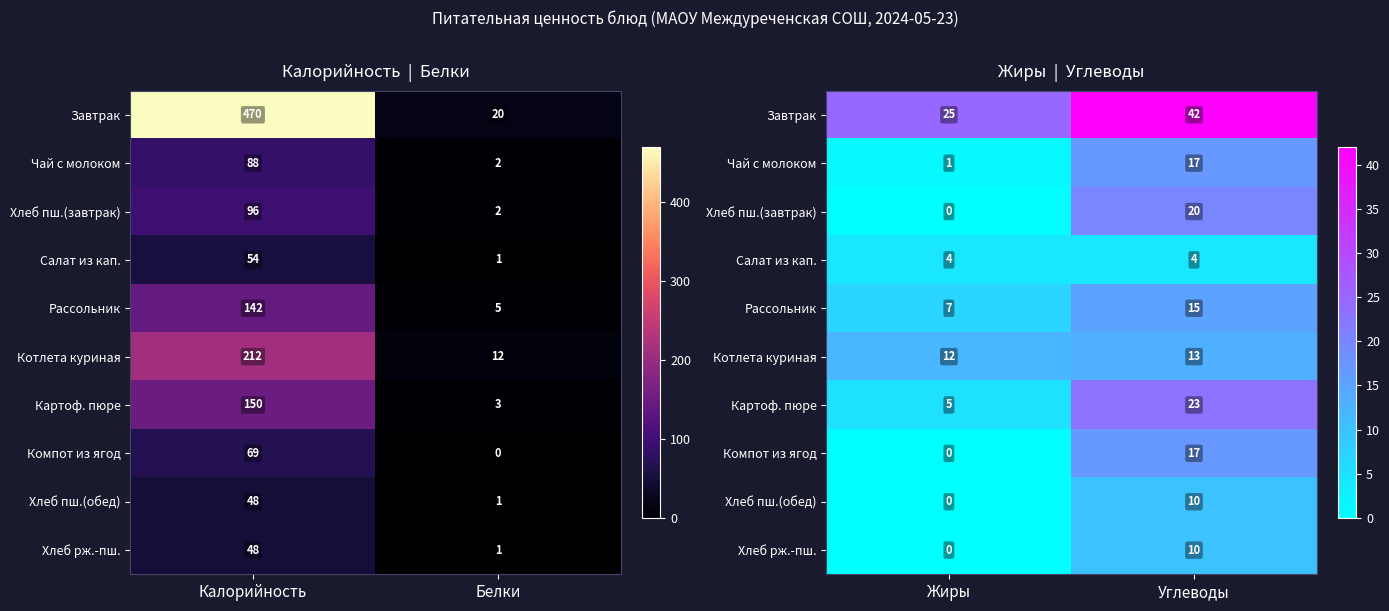

True or false: Чай с молоком has a value of 2 at Жиры.

False